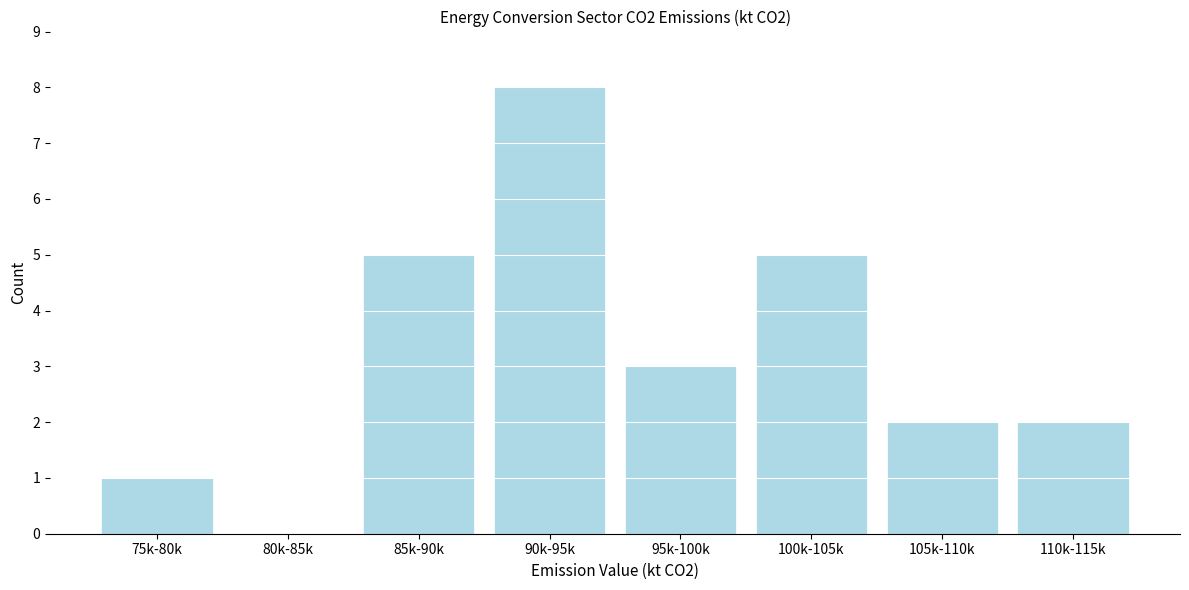

Reading right to left, list all the values displayed in this chart.

110k-115k=2	105k-110k=2	100k-105k=5	95k-100k=3	90k-95k=8	85k-90k=5	80k-85k=0	75k-80k=1